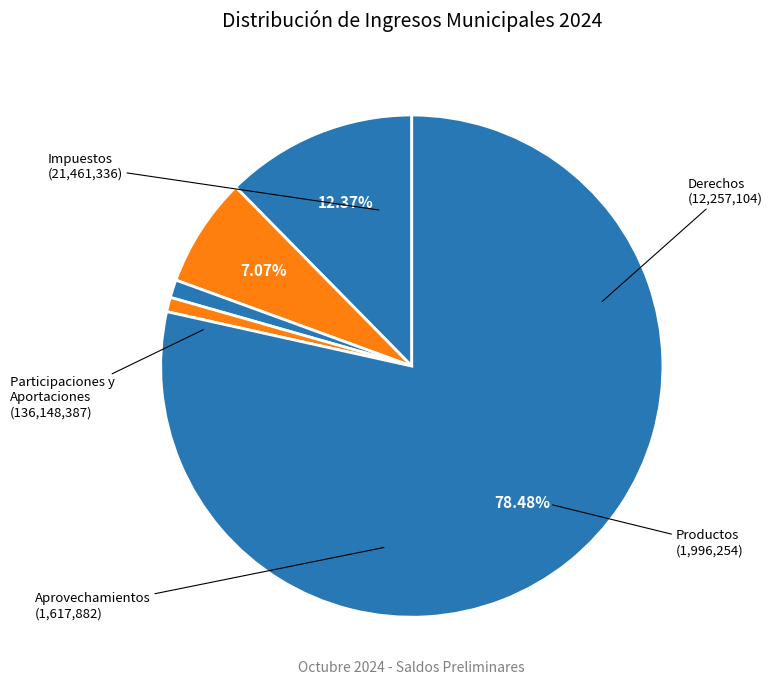

What is the smallest slice in the pie chart?

APROVECHAMIENTOS